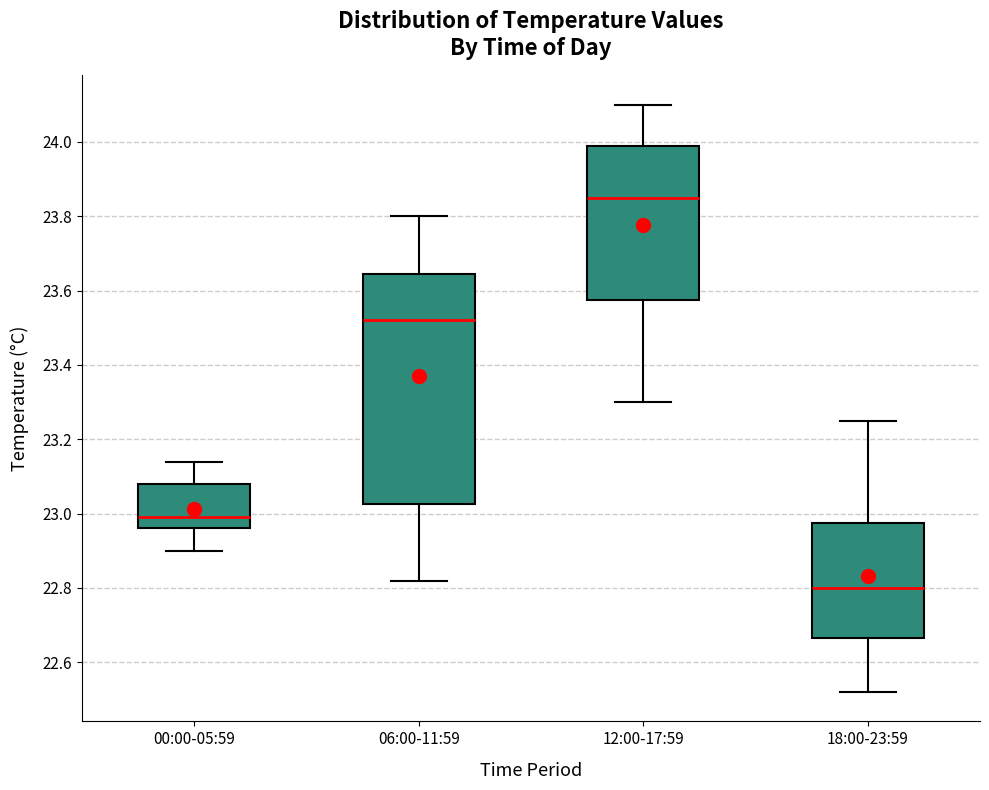

Where does the lower whisker of the box for 06:00-11:59 end on the y-axis? The values are not printed on the chart, so give them approximately, as read against the axis.

22.82